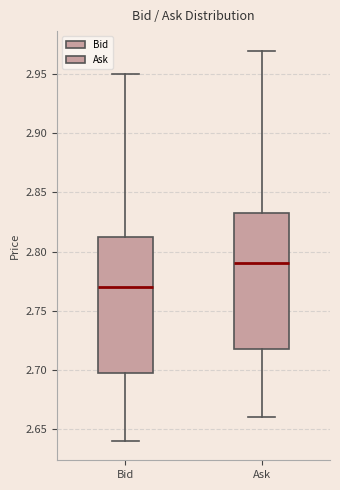

Reading left to right, read every box against the y-axis: the position of its median line, the range the box covers, and the ends of its whiskers. The values are not printed on the chart, so give them approximately, as read against the axis.

Bid: median 2.770, box 2.700 to 2.815, whiskers 2.640 to 2.950
Ask: median 2.790, box 2.720 to 2.835, whiskers 2.660 to 2.970